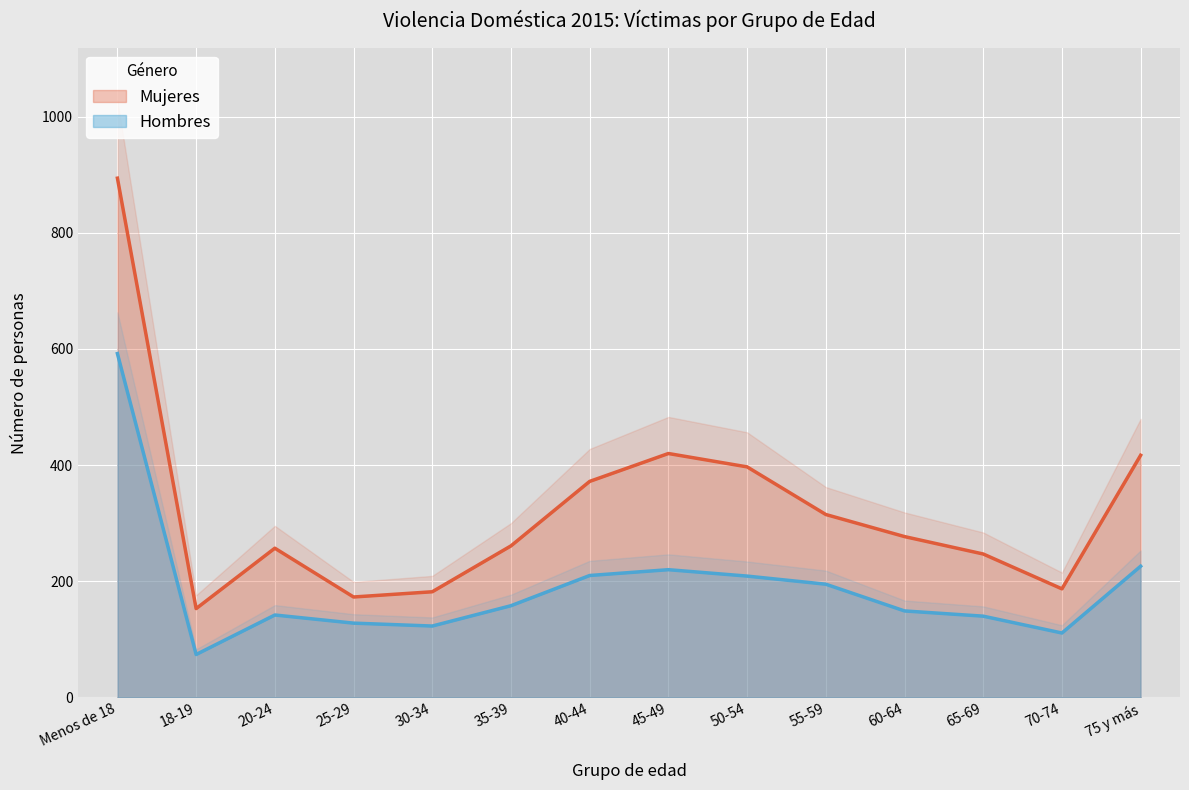

Which label corresponds to the smallest value in the chart?

18-19